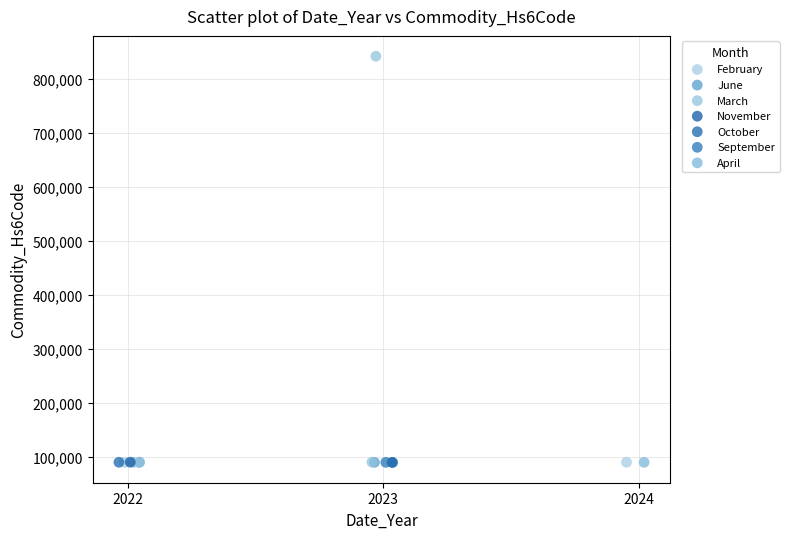

What are all the series names shown in the legend?

February, June, March, November, October, September, April